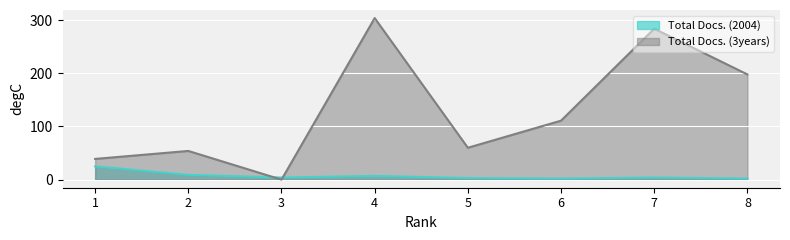

Where is the first local minimum for Total Docs. (3years)?

3